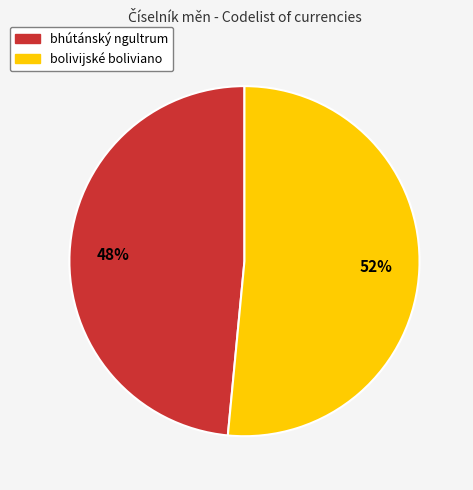

Between bolivijské boliviano and bhútánský ngultrum, which is larger?

bolivijské boliviano